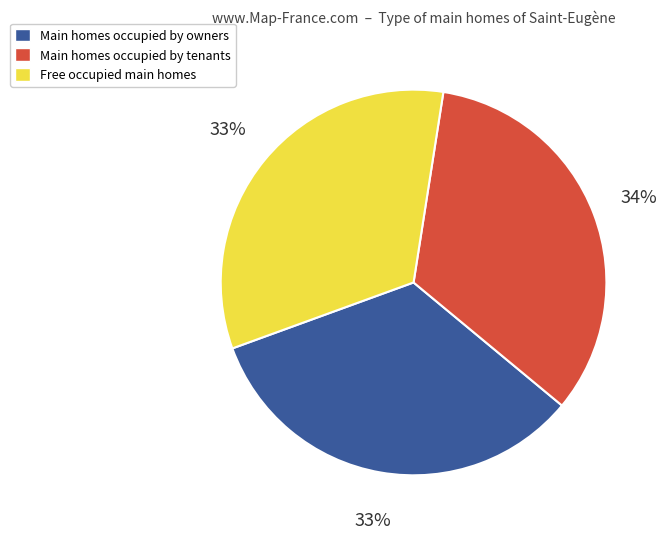

To the nearest percent, what is the difference between the largest and smallest slice percentages?

1%